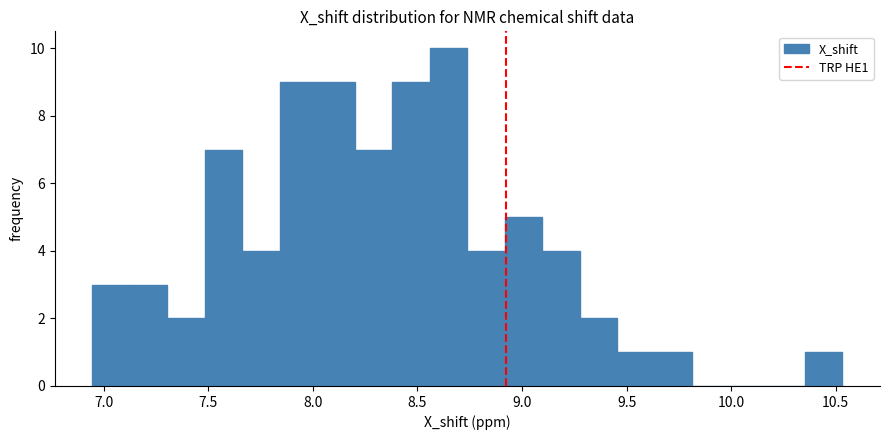

Around what value on the x-axis is the tallest bar? Give the approximate position of its centre, as read against the axis.

8.65